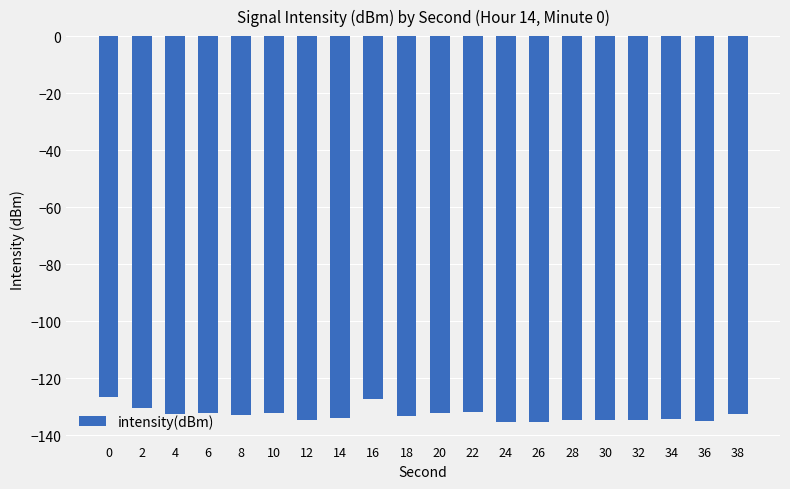

What is the minimum value shown in the chart?

-135.5